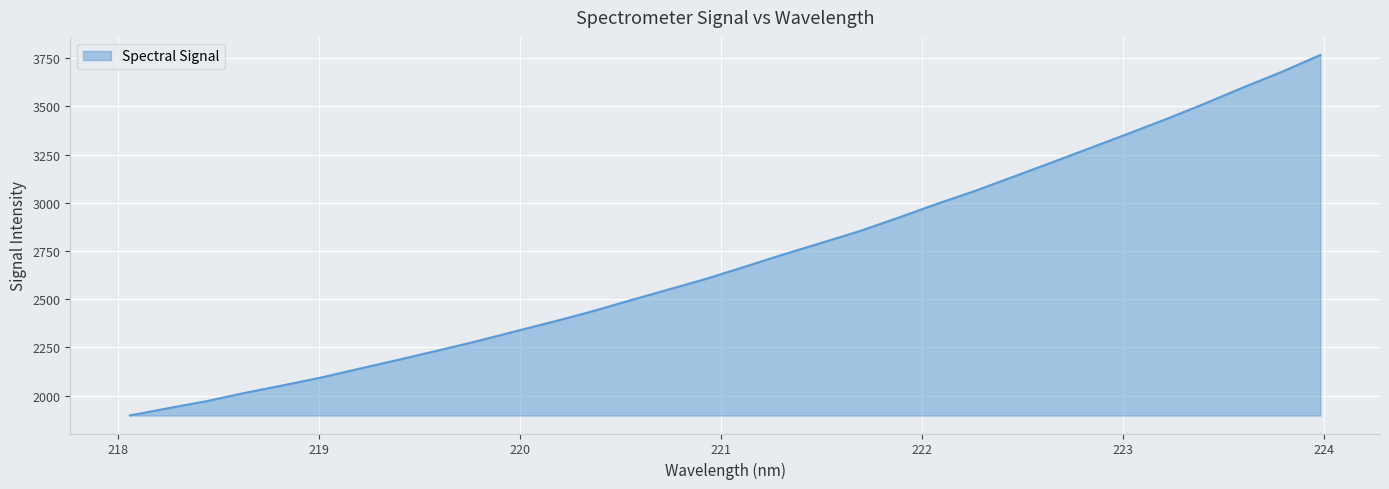

How many values are below 2668?

16